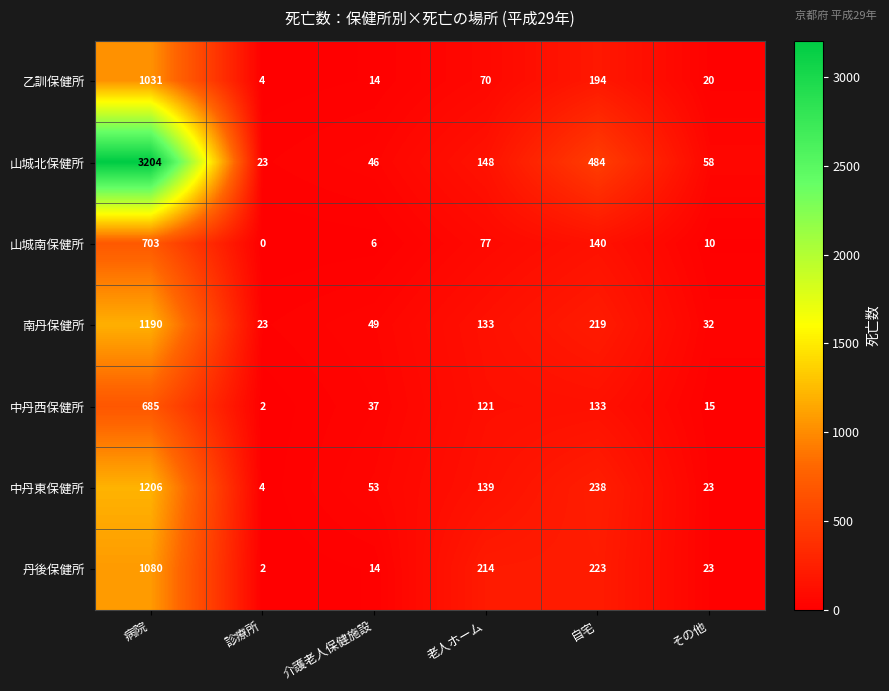

At which category does the chart reach its peak across all series?

病院